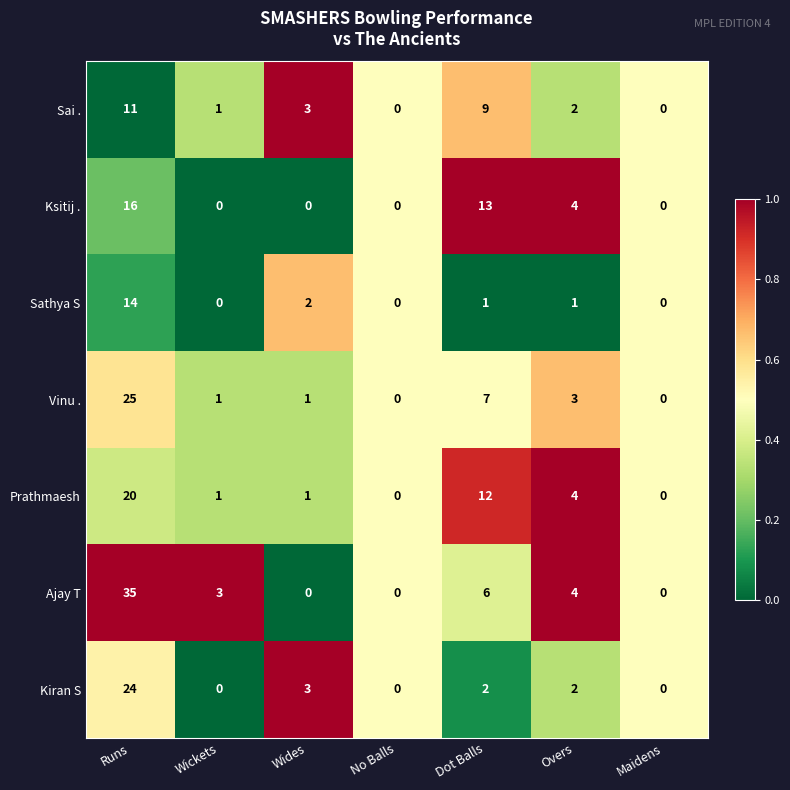

The value of Ksitij . at Dot Balls is 13. True or false?

True